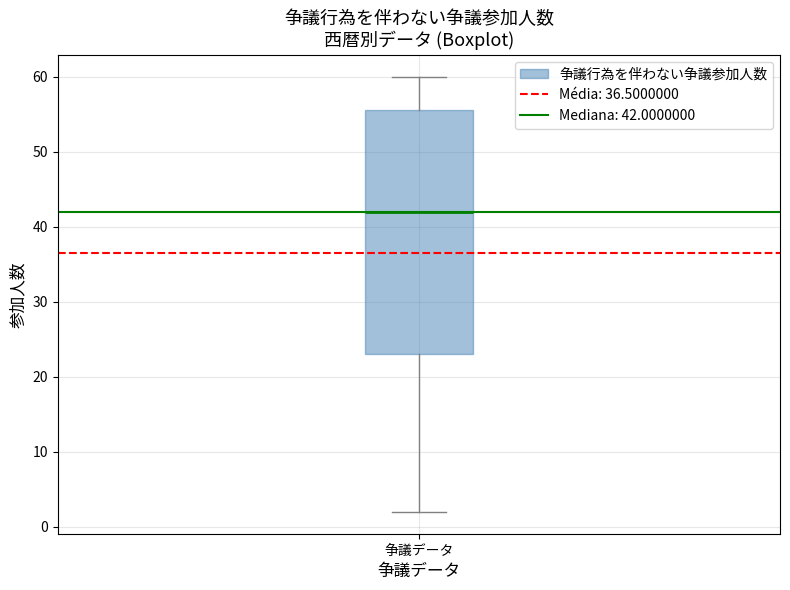

Transcribe this box plot: give where the median line is, the range the box spans, and where the two whiskers end, as read against the y-axis. The values are not printed on the chart, so give them approximately, as read against the axis.

median 42, box 23 to 56, whiskers 2 to 60